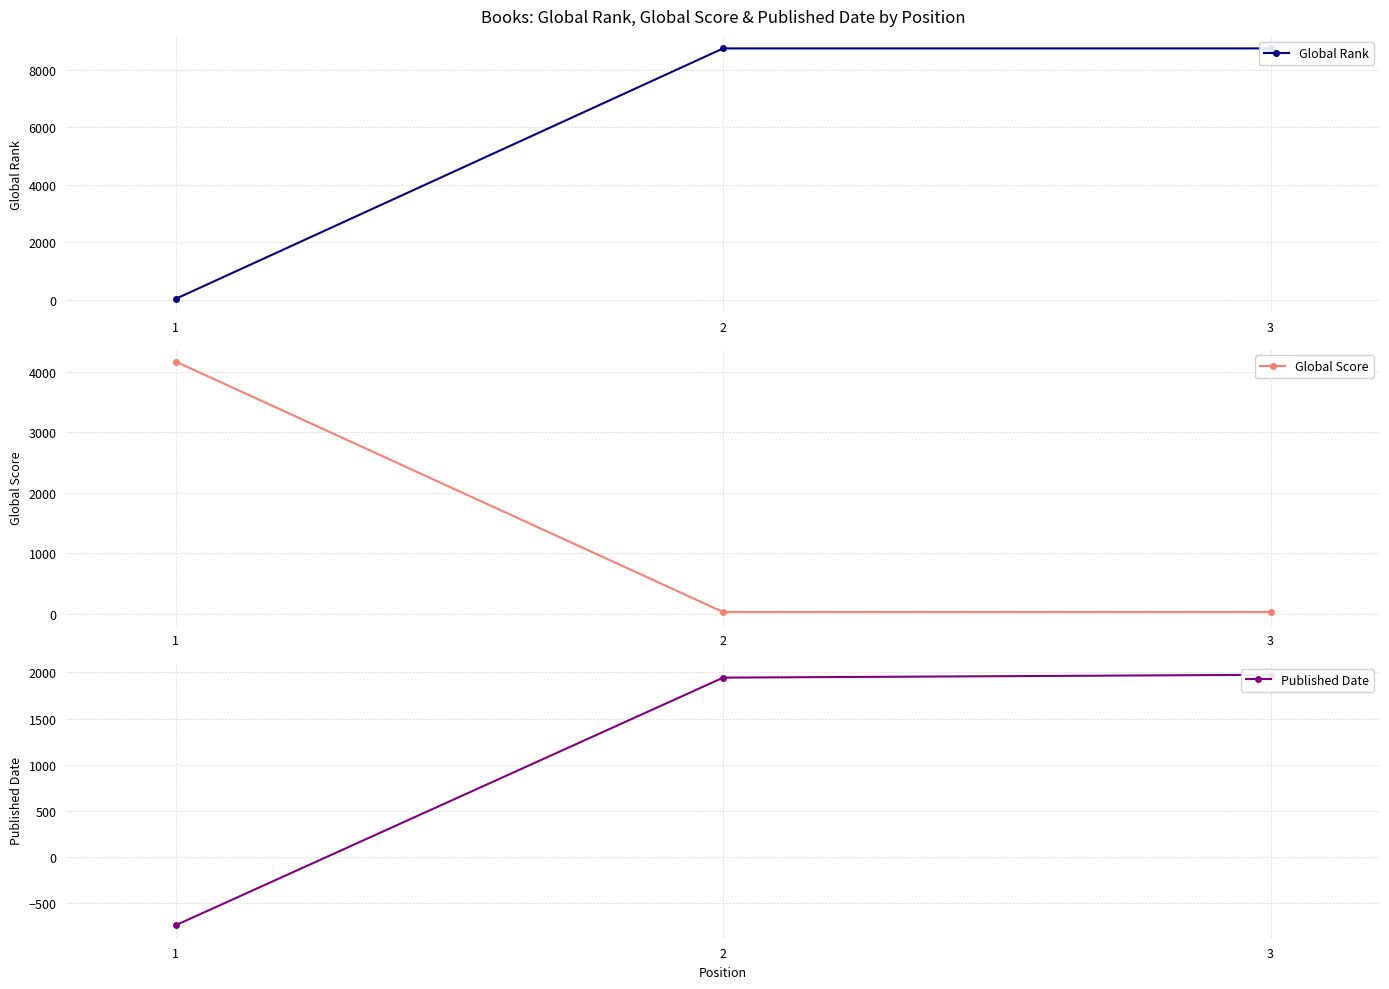

What is the minimum value shown in the chart?

-740